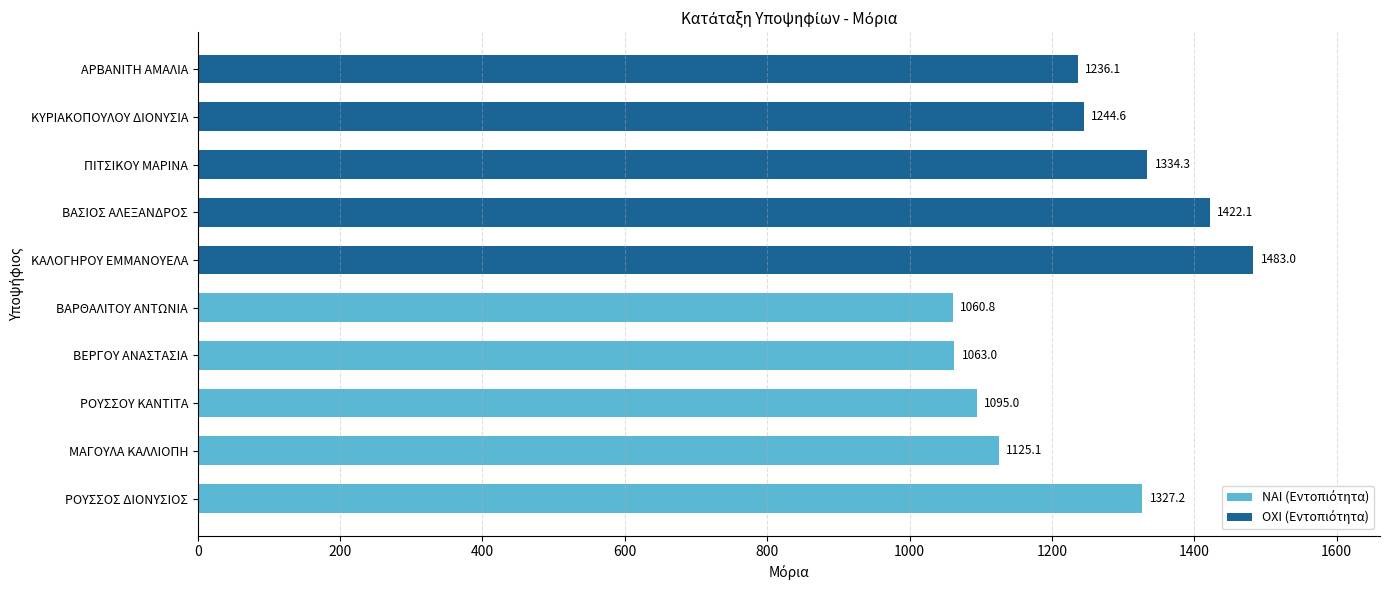

Reading top to bottom, list all the values displayed in this chart.

1236.1	1244.6	1334.3	1422.1	1483.0	1060.8	1063.0	1095.0	1125.1	1327.2